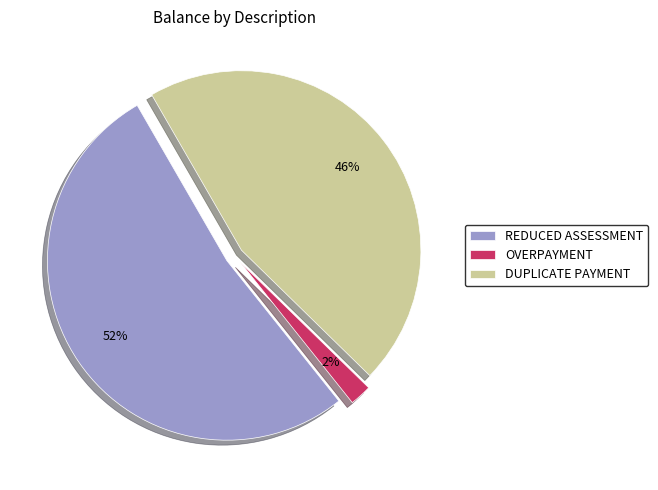

Count the number of slices in the pie.

3